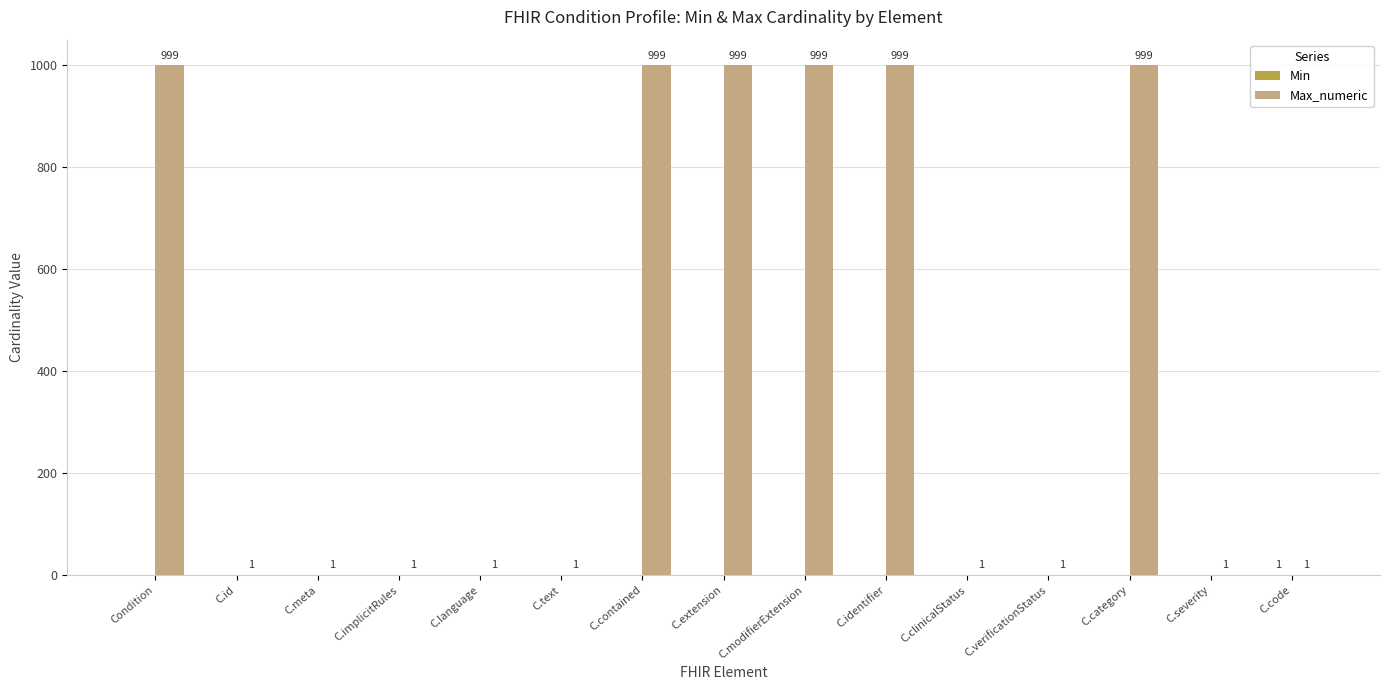

Which series has the largest total across all categories?

Max_numeric